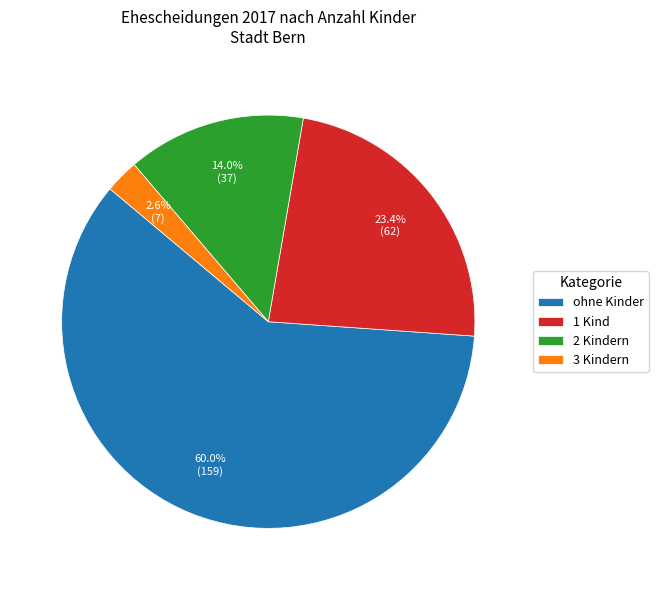

Between ohne Kinder and 2 Kindern, which is larger?

ohne Kinder